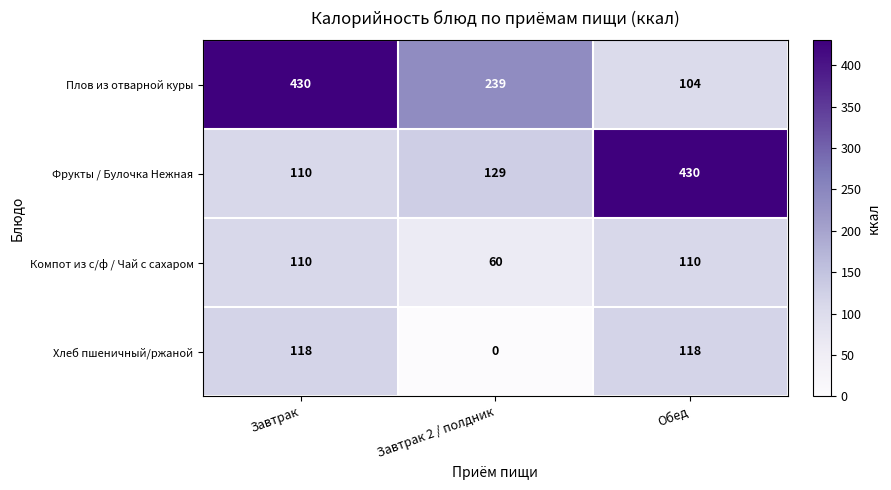

What is the total value across all series at Обед?

762